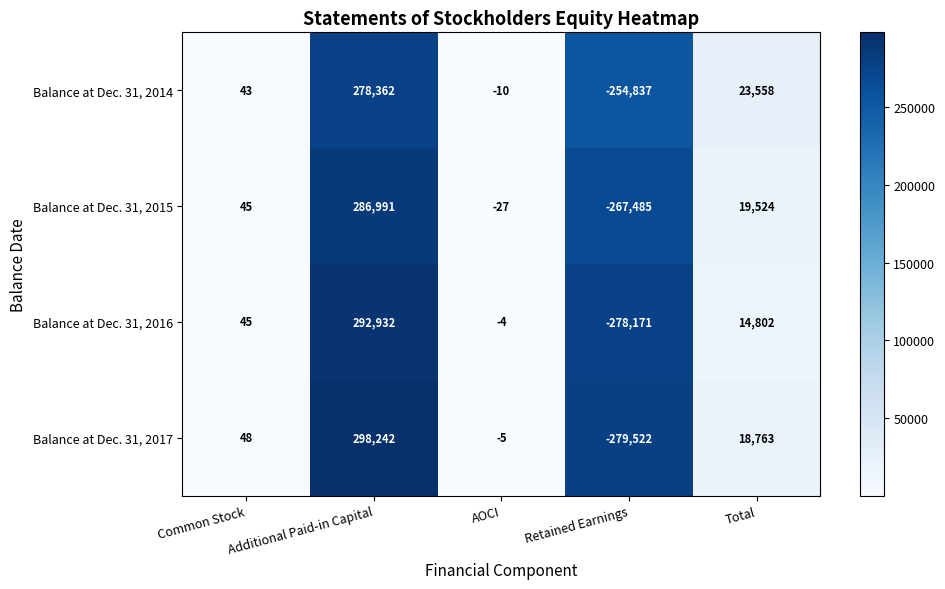

Which series has the largest range (max minus min)?

Balance at Dec. 31, 2017